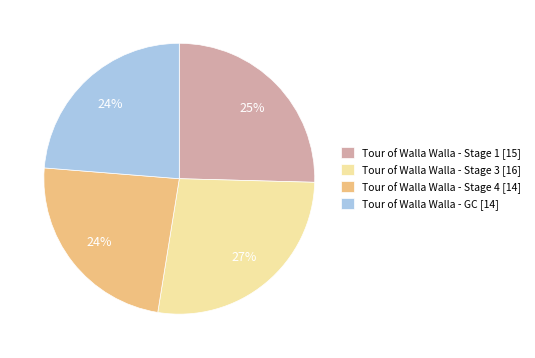

Between Tour of Walla Walla - Stage 3 [16] and Tour of Walla Walla - GC [14], which is larger?

Tour of Walla Walla - Stage 3 [16]